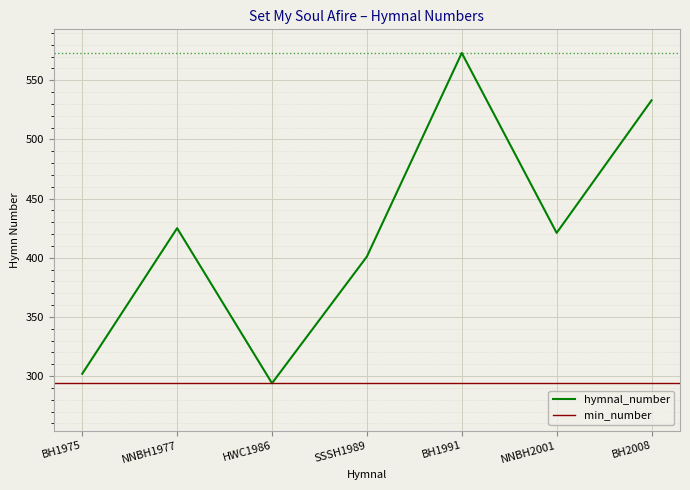

What is the sum of the values at BH1991 and BH2008?

1106